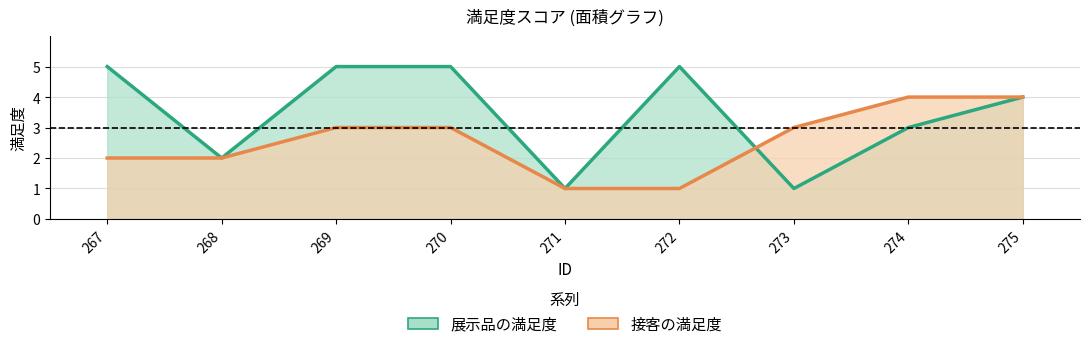

What is the difference between the highest and lowest values at 269?

2